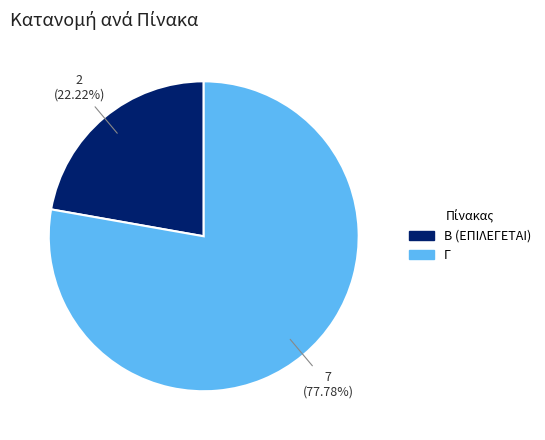

What is the largest slice in the pie chart?

Γ